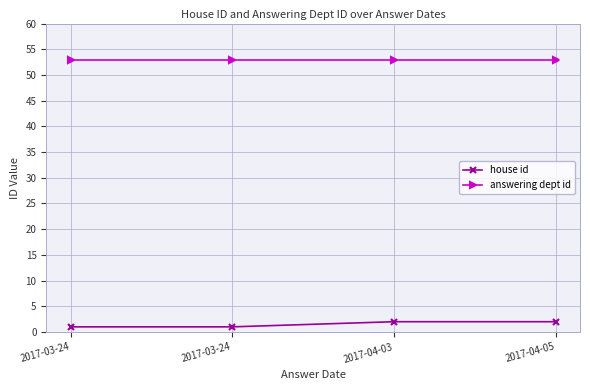

Is this an area chart (filled region under the line)?

No